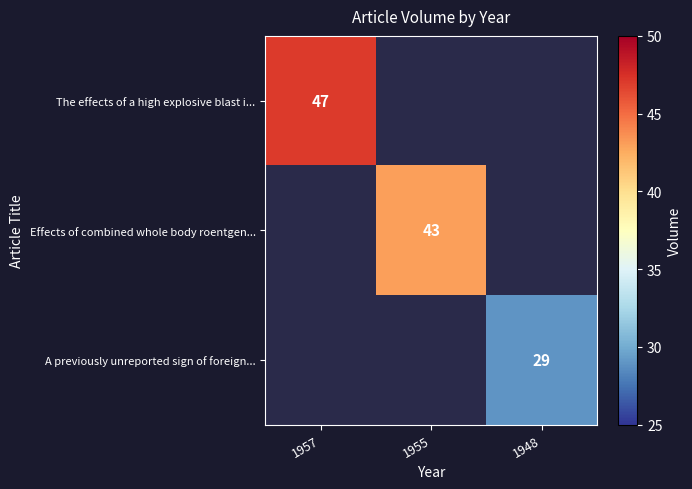

True or false: A previously unreported sign of foreign... has a value of 29 at 1948.

True